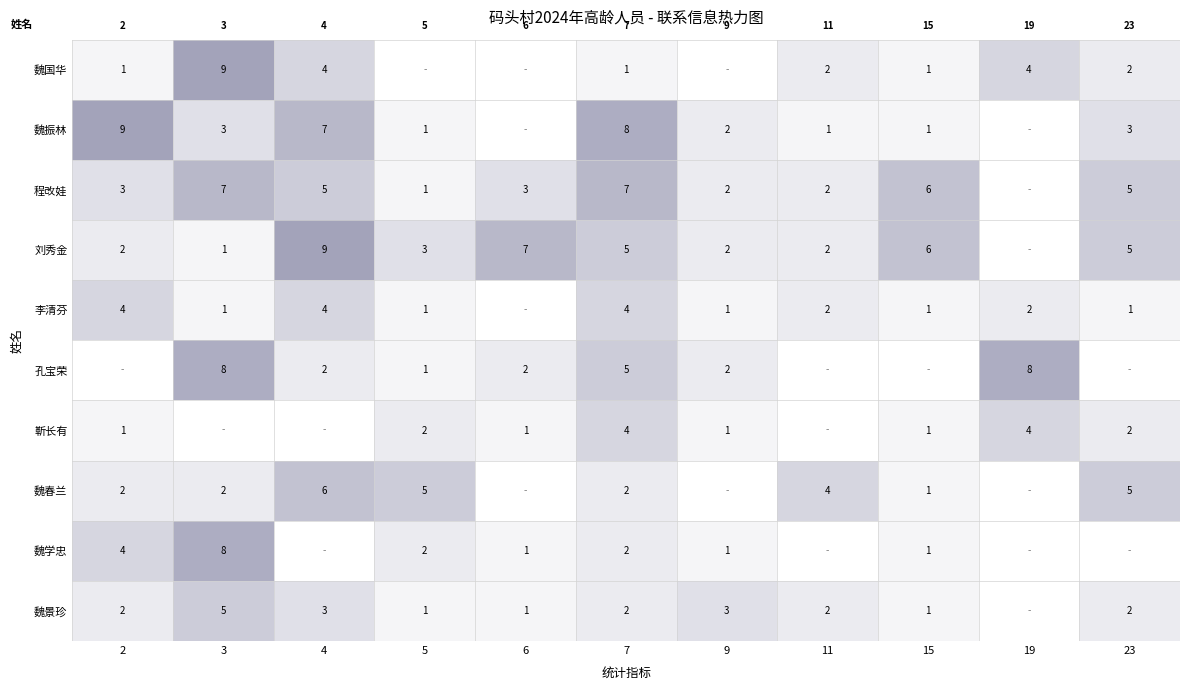

How many values in the 魏国华 series are below 1?

3